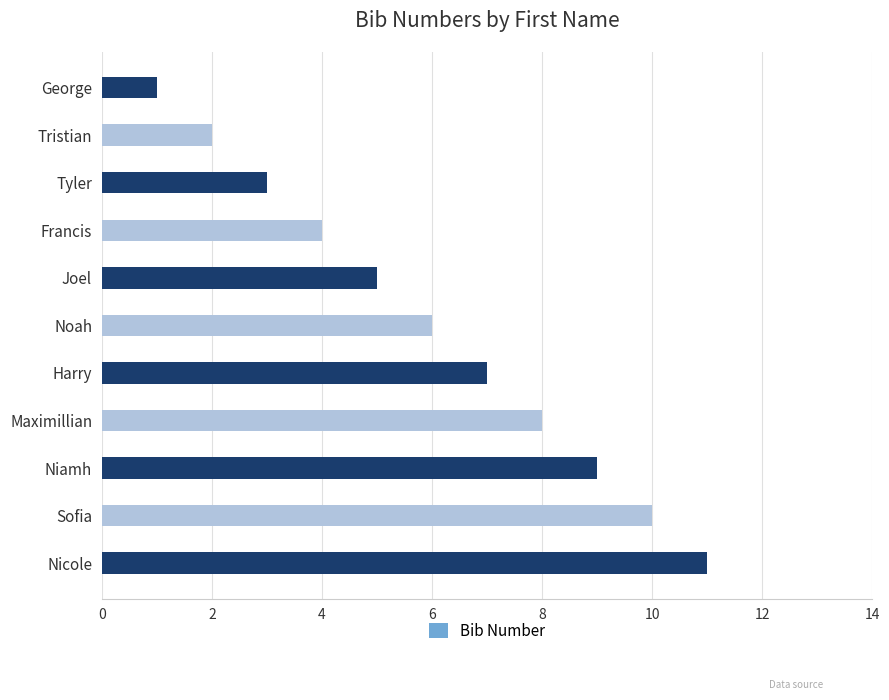

The chart shows a value of 1 at George. True or false?

True